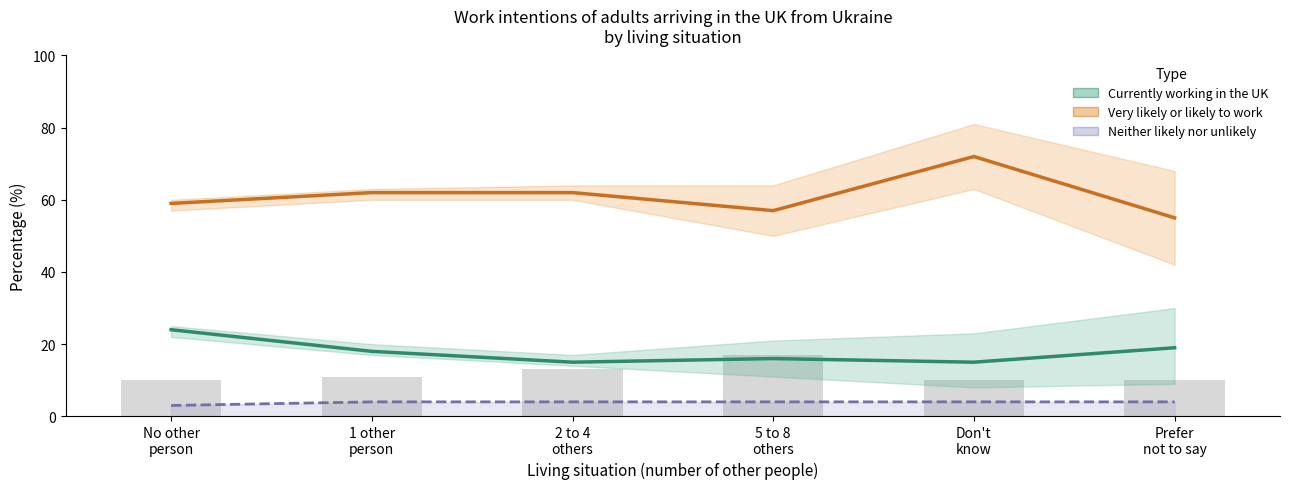

Is it true that Very likely or likely to work equals 55 at Prefer
not to say?

True